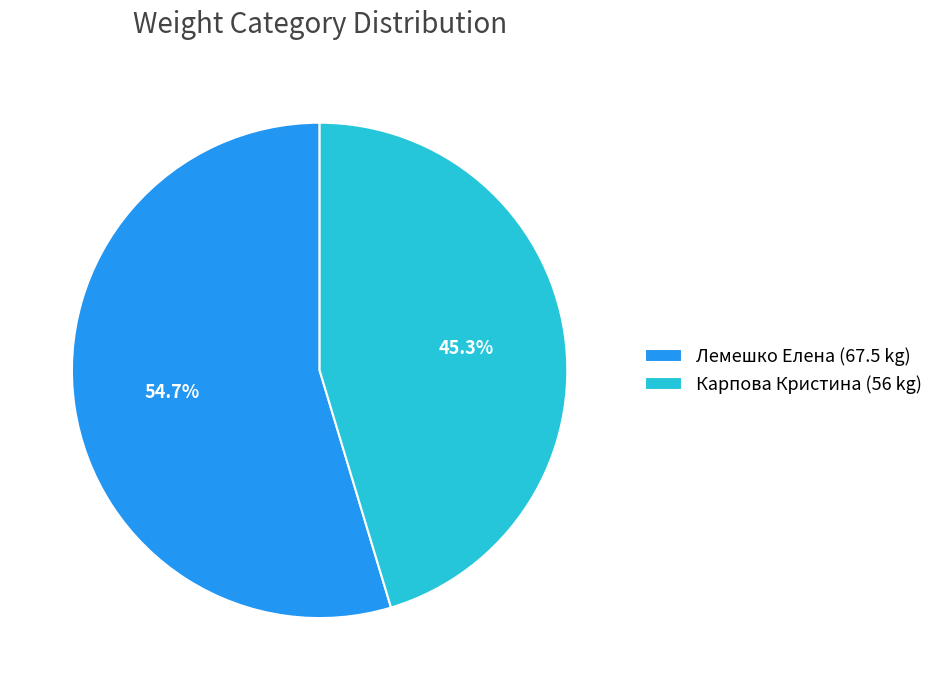

To the nearest percent, what percentage of the pie is Карпова Кристина?

45%